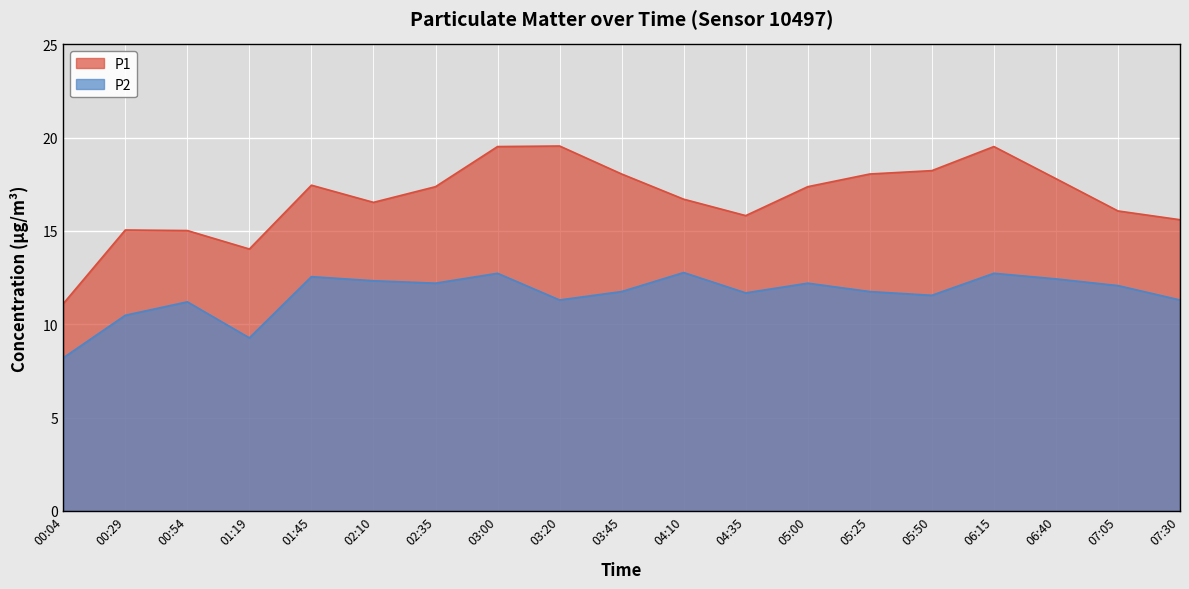

At which category does P1 reach its first local peak?

00:29